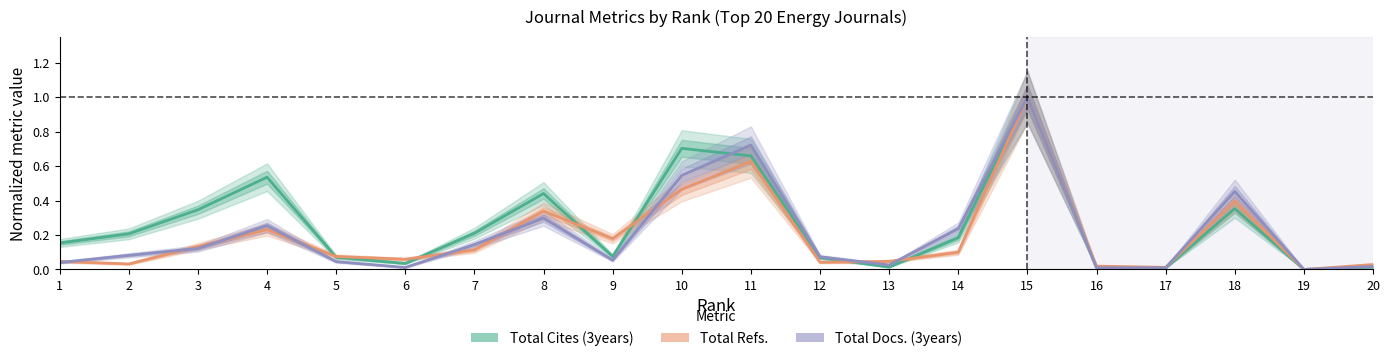

Is the value of Total Cites (3years) at 14 greater than the value of Total Docs. (3years) at 18?

No